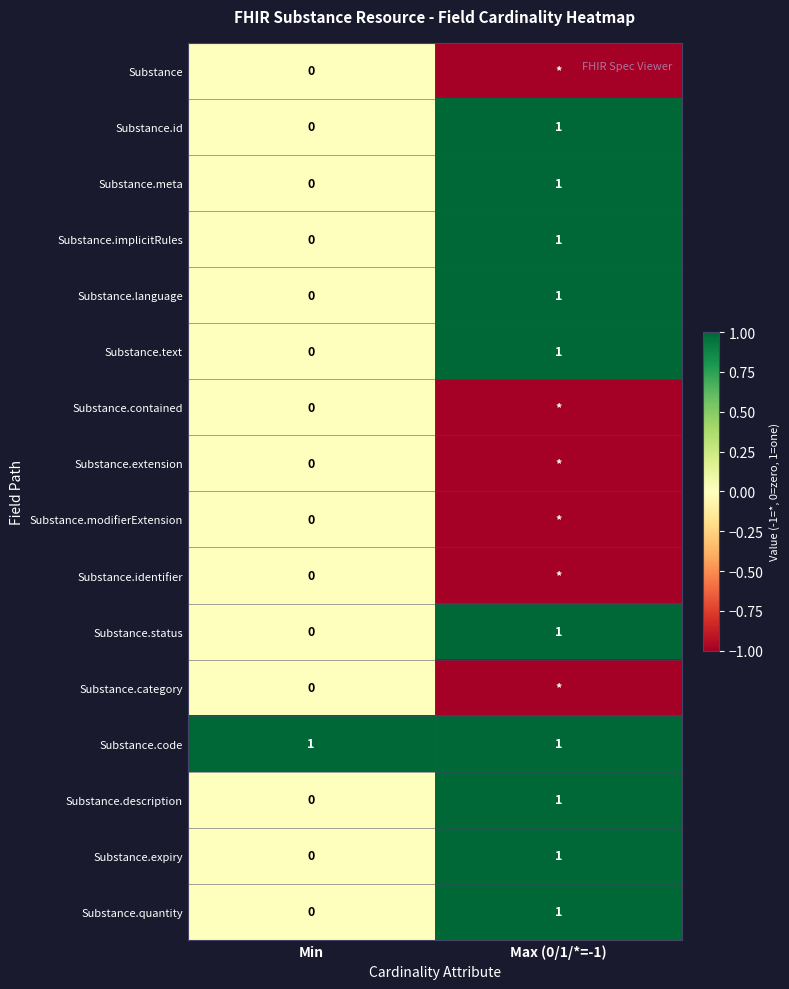

At which label does Substance.id reach its minimum?

Min